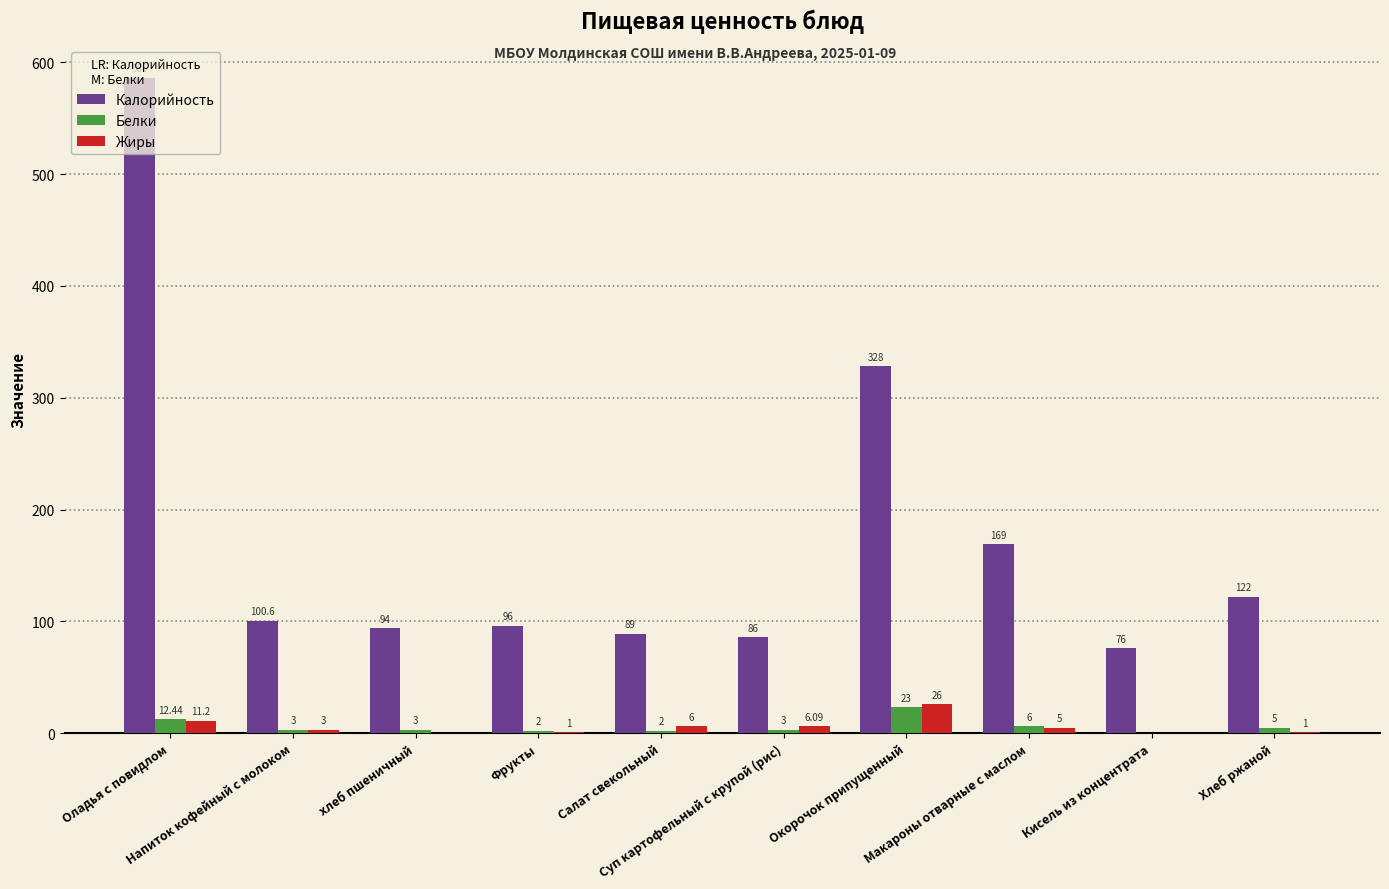

Which series has the largest range (max minus min)?

Калорийность